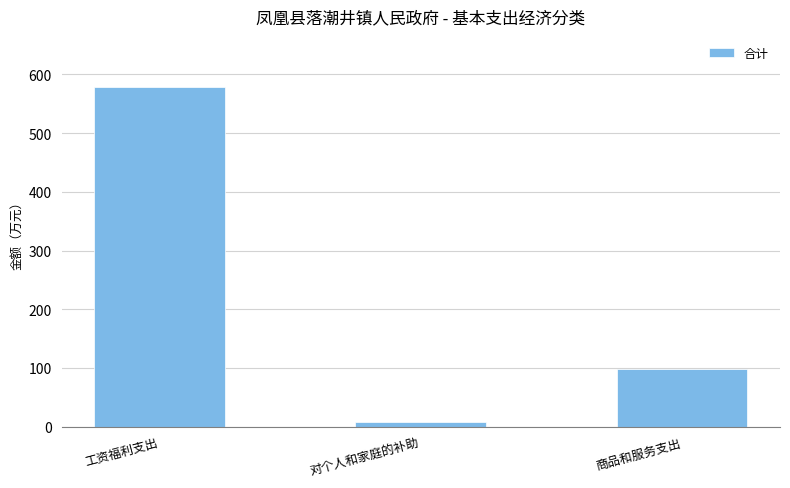

What is the label of the 2nd bar from the right?

对个人和家庭的补助